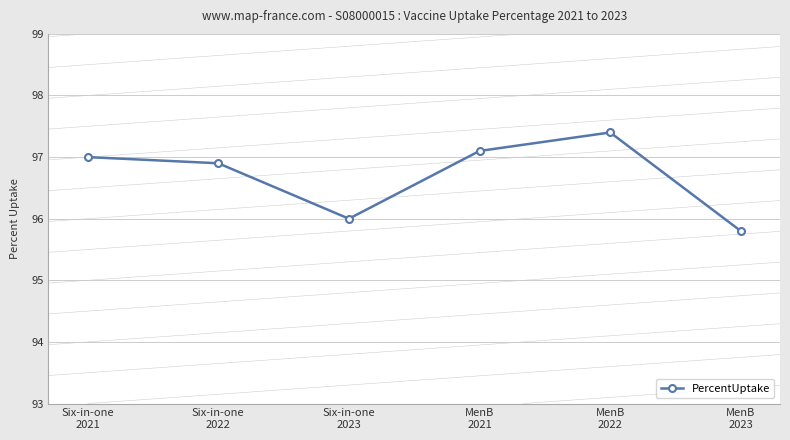

Which label corresponds to the smallest value in the chart?

MenB
2023